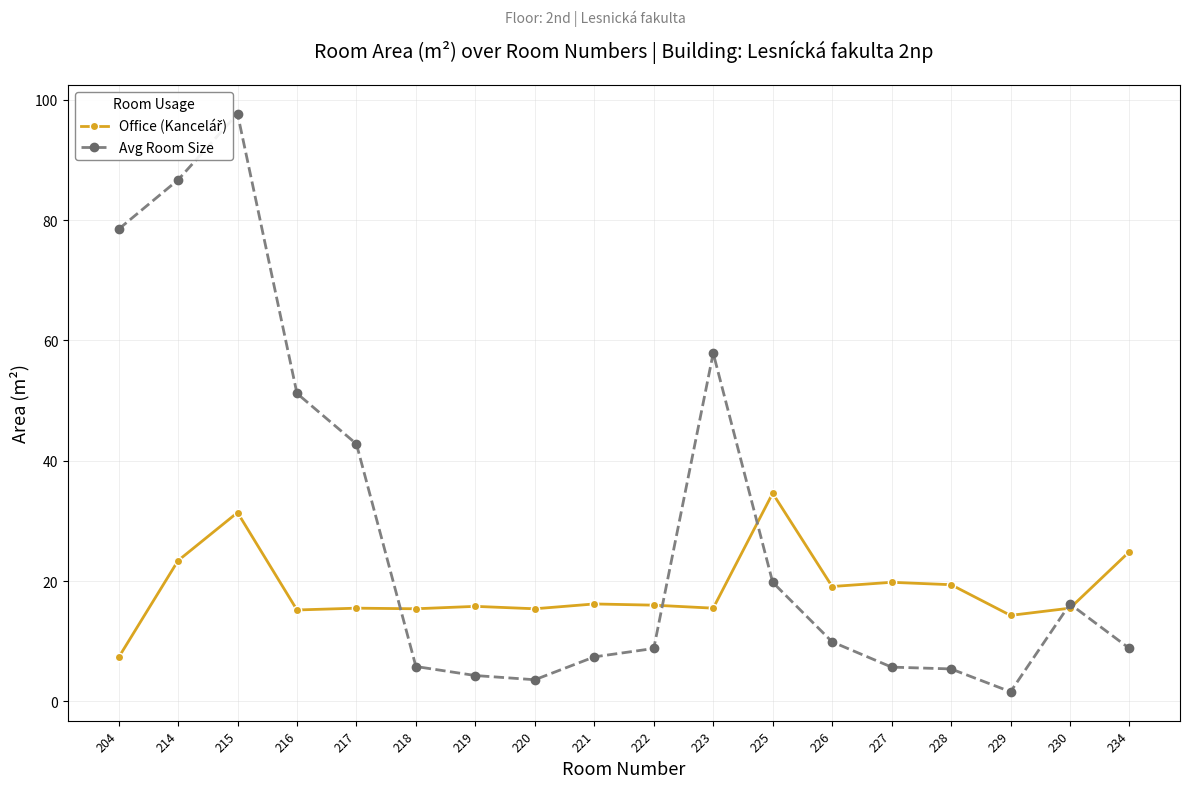

True or false: Office (Kancelář) has a value of 10.0 at 222.

False